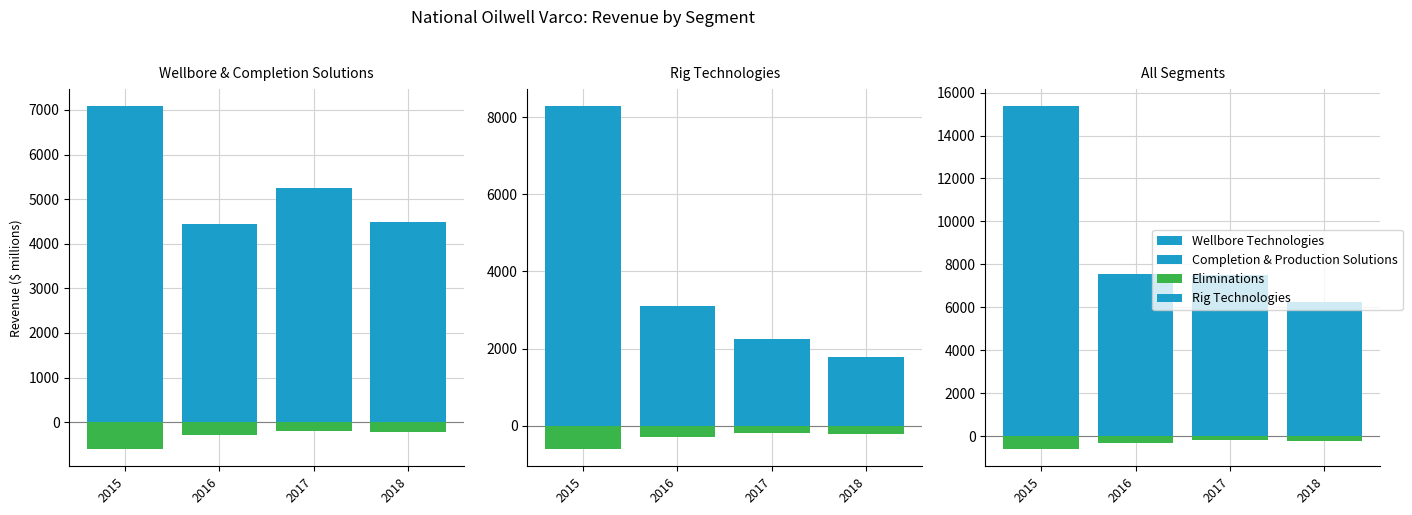

Rank the series at 2016 from lowest to highest value.

Eliminations, Wellbore Technologies, Completion & Production Solutions, Rig Technologies